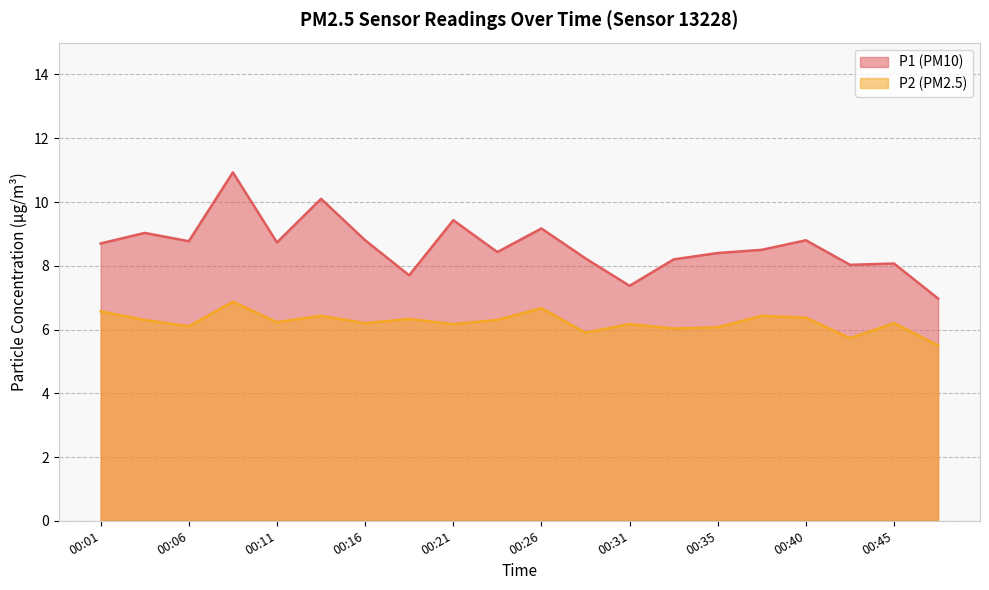

Reading left to right, extract all data points from this chart.

P1: 8.7	9.0	8.8	10.9	8.7	10.1	8.8	7.7	9.4	8.4	9.2	8.2	7.4	8.2	8.4	8.5	8.8	8.0	8.1	7.0
P2: 6.6	6.3	6.1	6.9	6.2	6.4	6.2	6.3	6.2	6.3	6.7	5.9	6.2	6.0	6.1	6.4	6.4	5.7	6.2	5.5